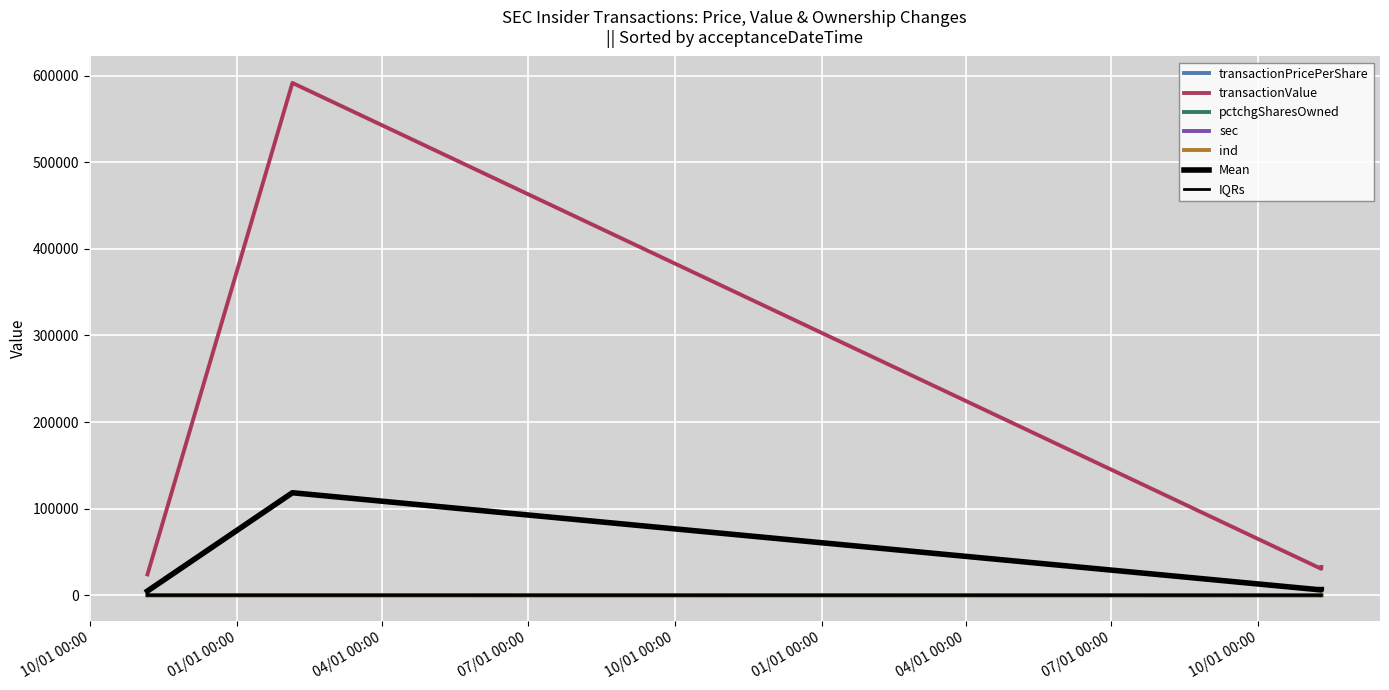

At which label does transactionValue first exceed 32718?

2004-02-04 14:54:28